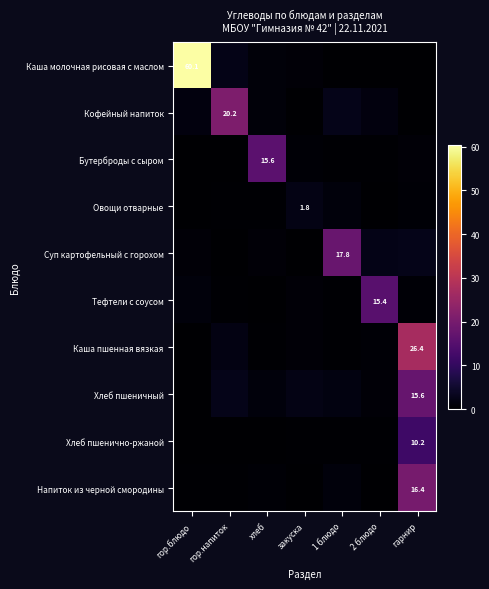

Which series changed the most between 1 блюдо and 2 блюдо?

Суп картофельный с горохом